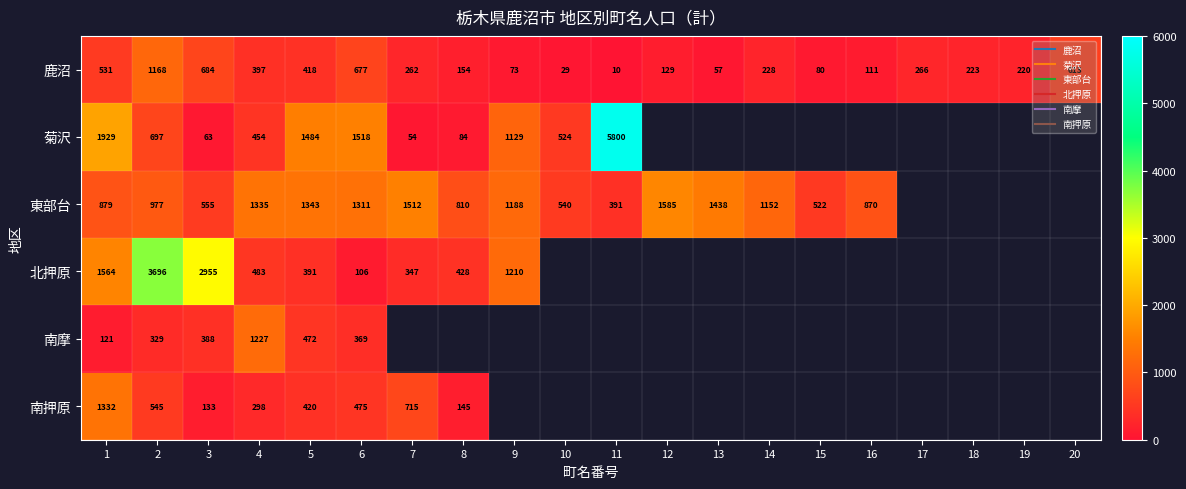

Rank the categories by 南押原 value from lowest to highest.

3, 8, 4, 5, 6, 2, 7, 1, 9, 10, 11, 12, 13, 14, 15, 16, 17, 18, 19, 20